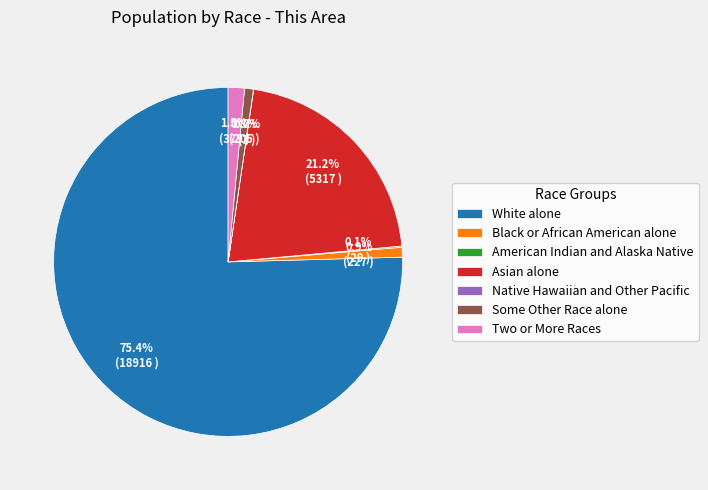

Is the sum of Asian alone and White alone greater than half?

Yes